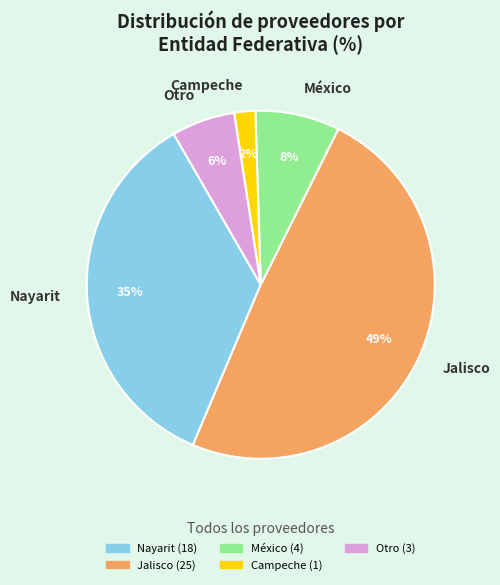

Is it true that Otro is 6% of the pie?

True